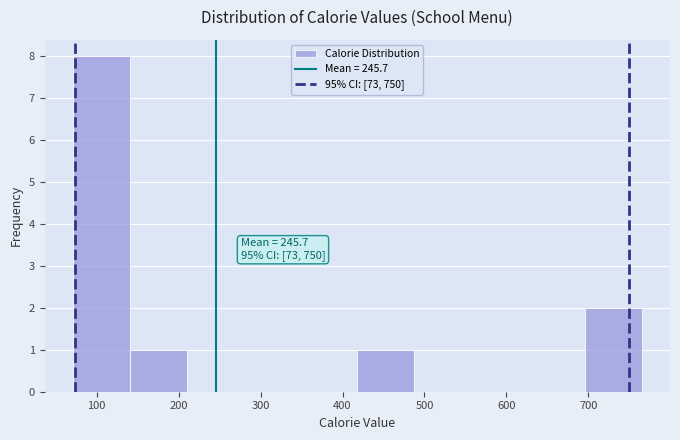

Over which range of the x-axis is the bar tallest?

70 to 140